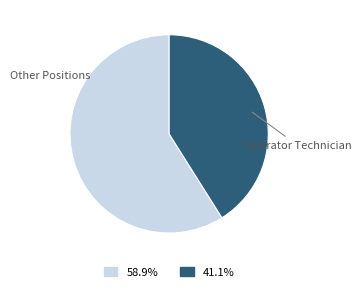

Does Operator Technician represent more than half of the total?

No